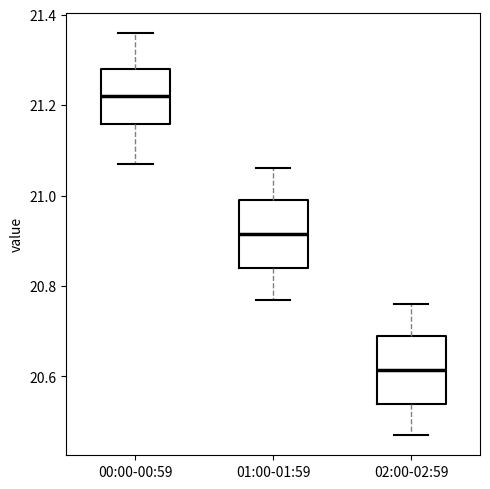

Reading left to right, transcribe this box plot: for each box, give where its median line is, the range the box spans, and where its two whiskers end, as read against the y-axis. The values are not printed on the chart, so give them approximately, as read against the axis.

00:00-00:59: median 21.22, box 21.16 to 21.28, whiskers 21.08 to 21.36
01:00-01:59: median 20.92, box 20.84 to 21.00, whiskers 20.78 to 21.06
02:00-02:59: median 20.62, box 20.54 to 20.70, whiskers 20.48 to 20.76